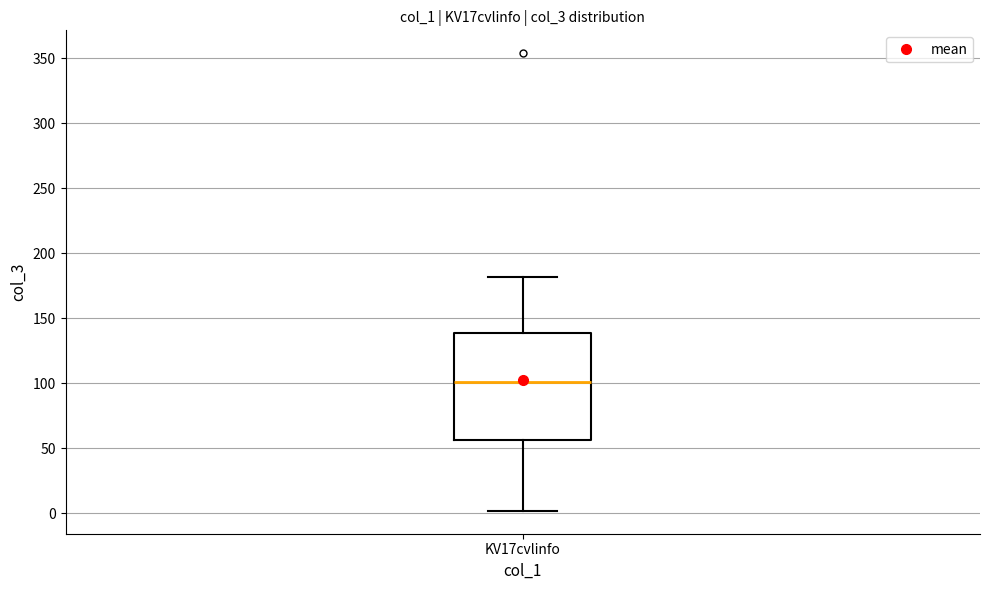

Transcribe this box plot: give where the median line is, the range the box spans, and where the two whiskers end, as read against the y-axis. The values are not printed on the chart, so give them approximately, as read against the axis.

median 100, box 55 to 140, whiskers 0 to 180